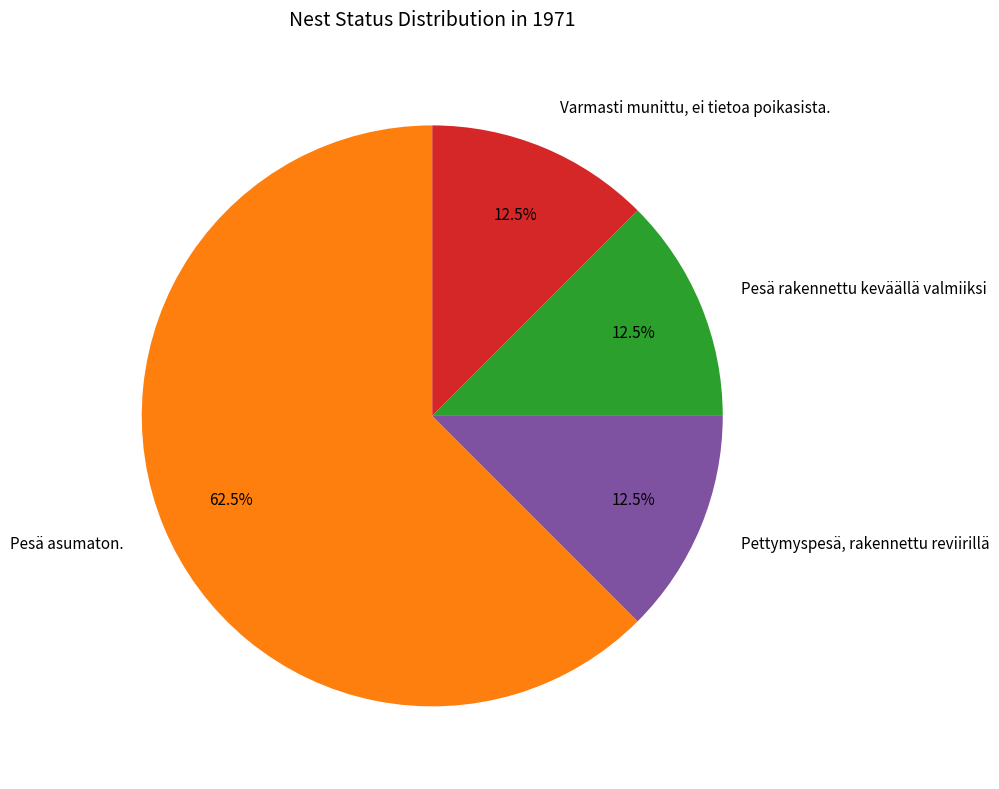

How many segments does this pie chart have?

4